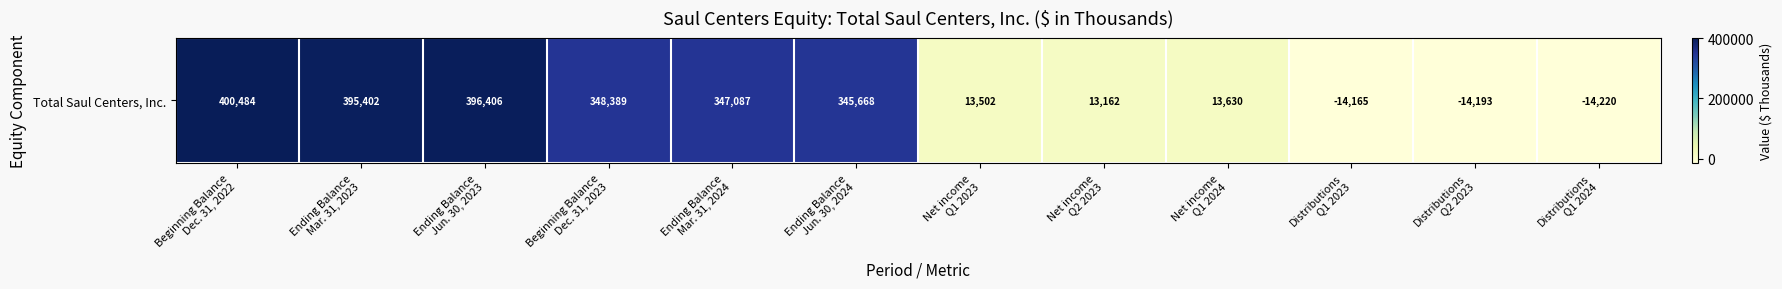

Rank the categories by value from highest to lowest.

Beginning Balance
Dec. 31, 2022, Ending Balance
Jun. 30, 2023, Ending Balance
Mar. 31, 2023, Beginning Balance
Dec. 31, 2023, Ending Balance
Mar. 31, 2024, Ending Balance
Jun. 30, 2024, Net income
Q1 2024, Net income
Q1 2023, Net income
Q2 2023, Distributions
Q1 2023, Distributions
Q2 2023, Distributions
Q1 2024